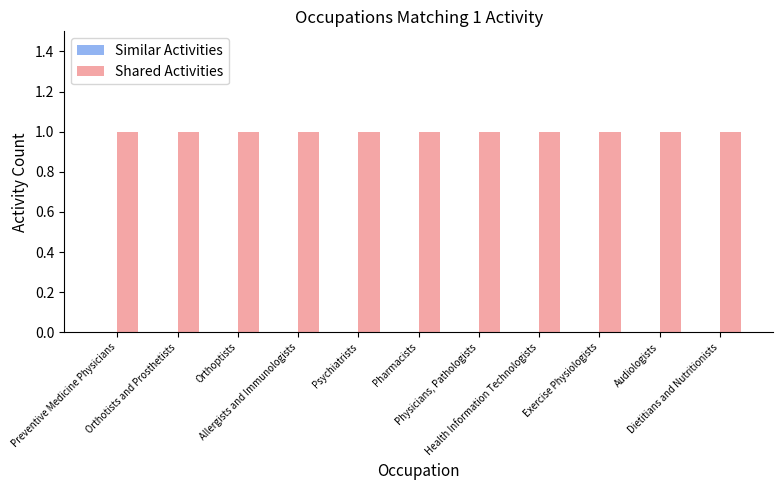

List the series in order of their peak value, highest first.

Shared Activities, Similar Activities